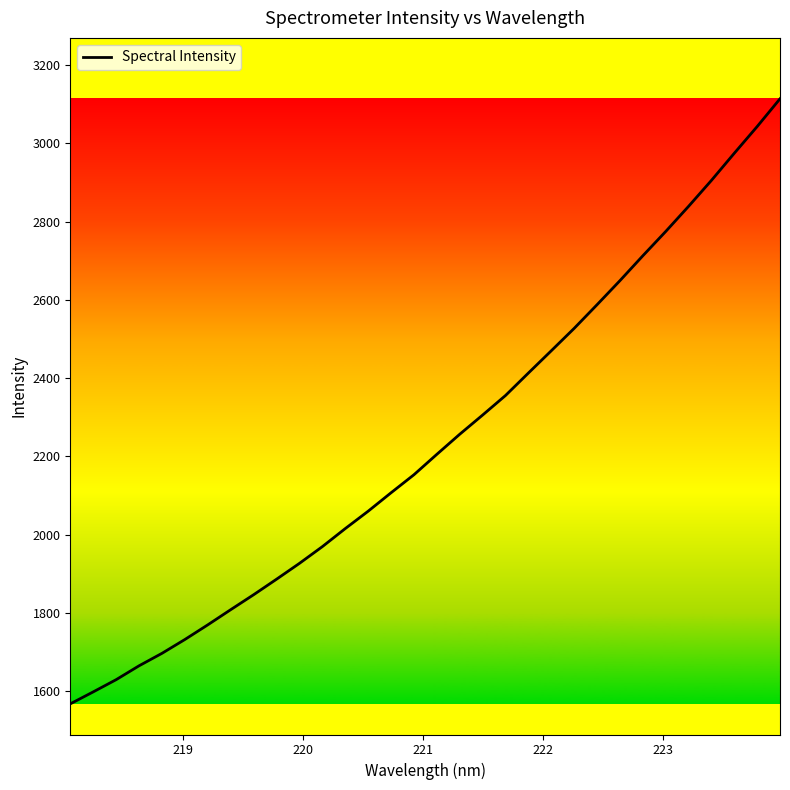

What is the sum of all values?

71560.0